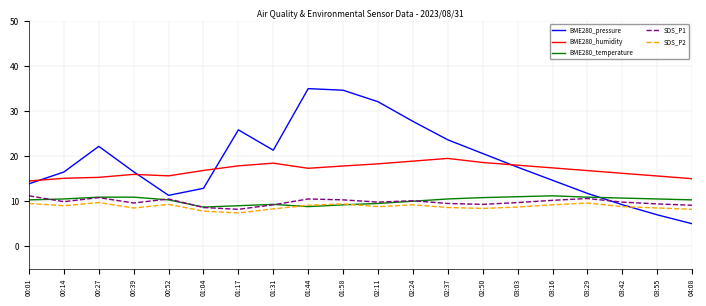

Does the chart have visible grid lines?

Yes